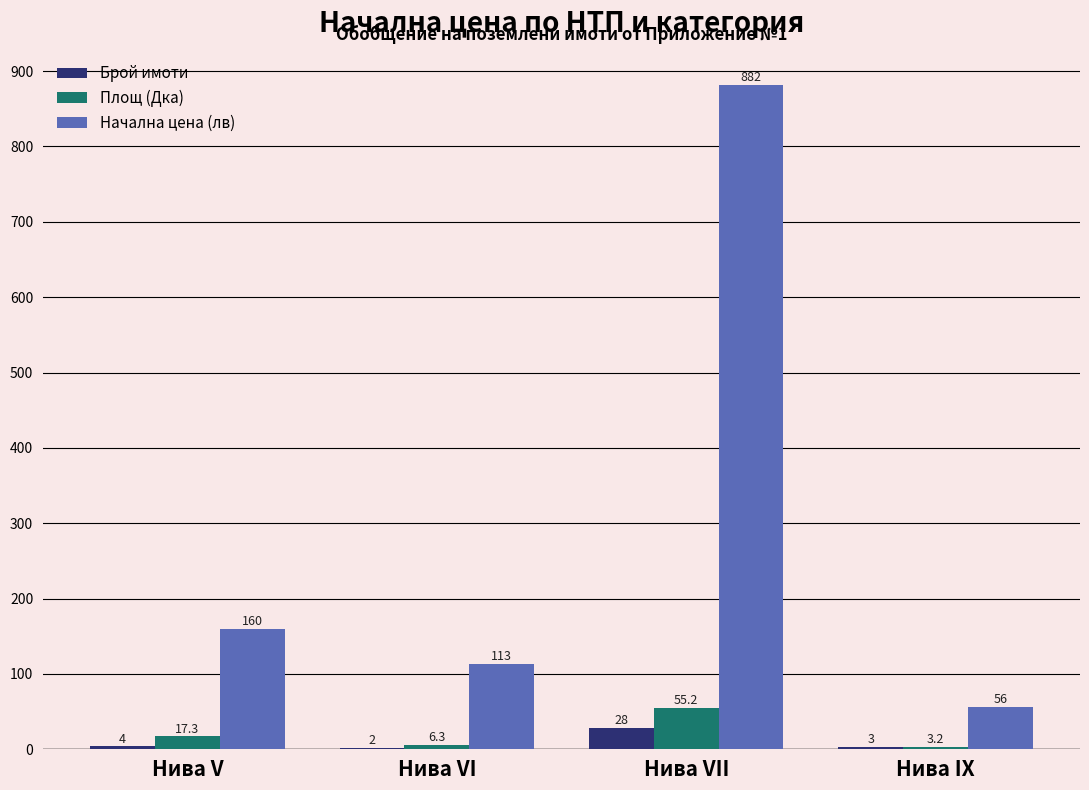

What value does the Брой имоти series have at Нива V?

4.0